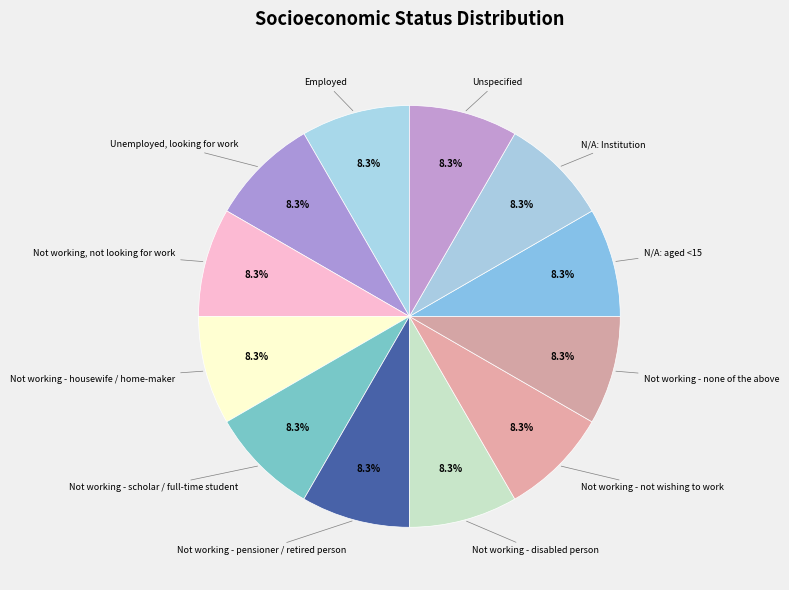

To the nearest percent, what is the difference between the largest and smallest slice percentages?

0%